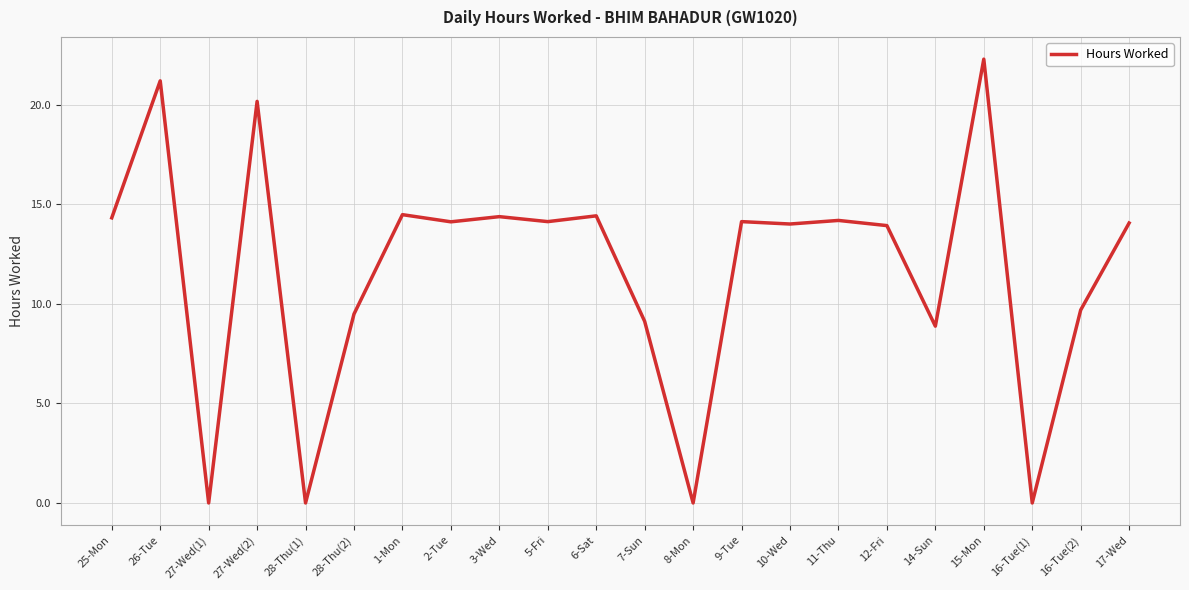

What is the change in value from 12-Fri to 16-Tue(2)?

-4.2